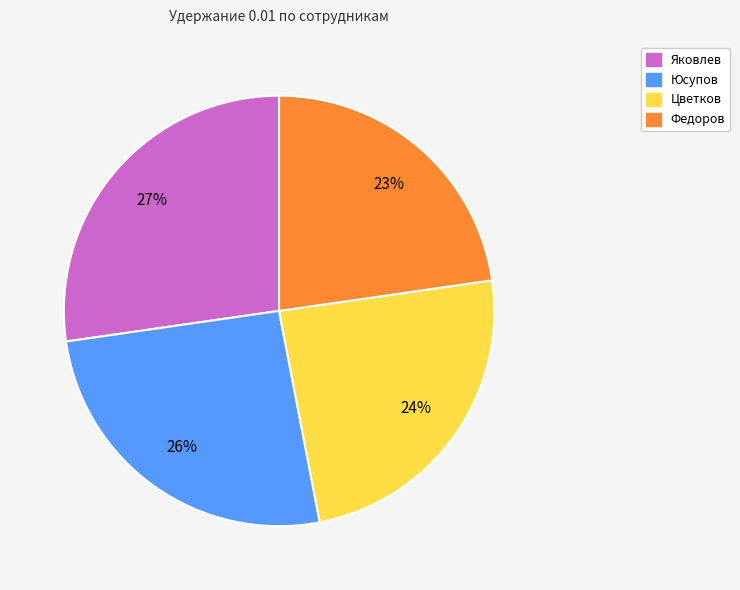

How many slices are in this pie chart?

4